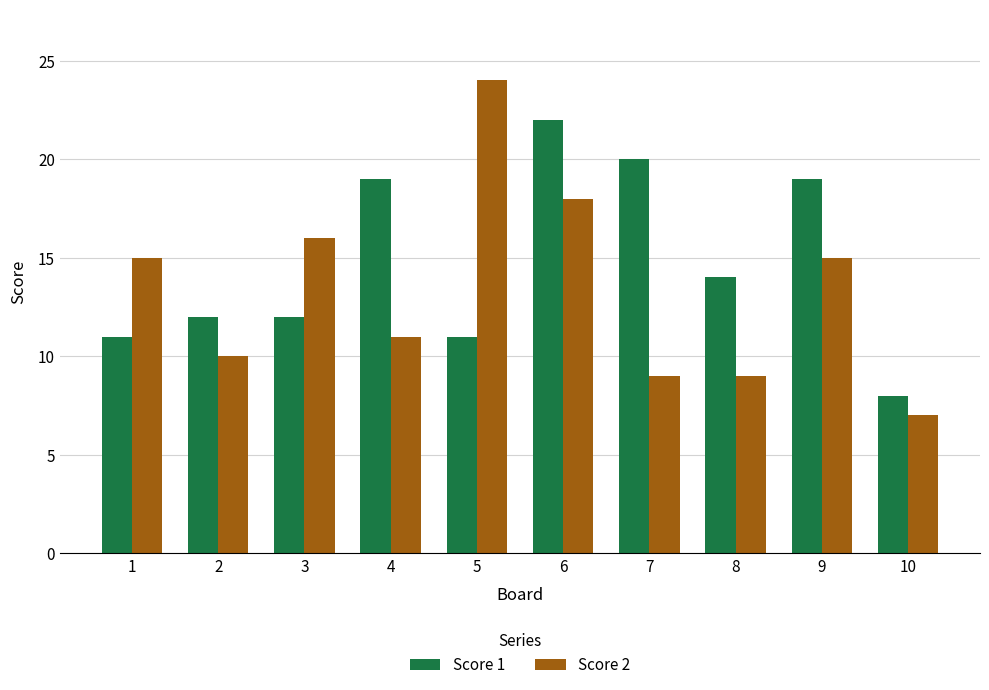

Which series has the largest range (max minus min)?

Score 2